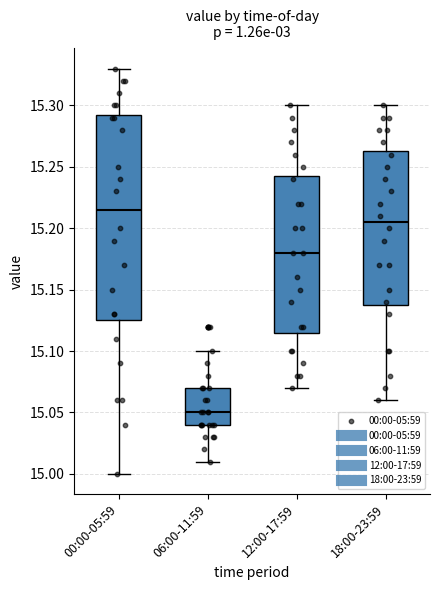

Reading left to right, transcribe this box plot: for each box, give where its median line is, the range the box spans, and where its two whiskers end, as read against the y-axis. The values are not printed on the chart, so give them approximately, as read against the axis.

00:00-05:59: median 15.215, box 15.125 to 15.295, whiskers 15.000 to 15.330
06:00-11:59: median 15.050, box 15.040 to 15.070, whiskers 15.010 to 15.100
12:00-17:59: median 15.180, box 15.115 to 15.245, whiskers 15.070 to 15.300
18:00-23:59: median 15.205, box 15.140 to 15.265, whiskers 15.060 to 15.300